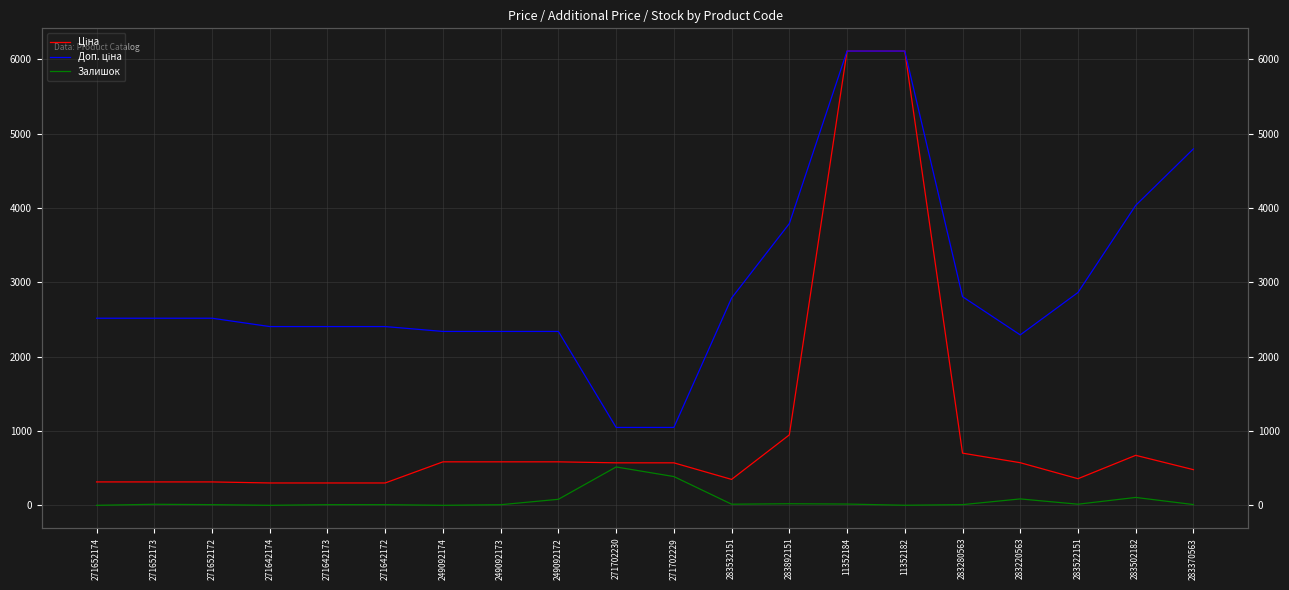

How many data points in Доп. ціна are above 2517?

11